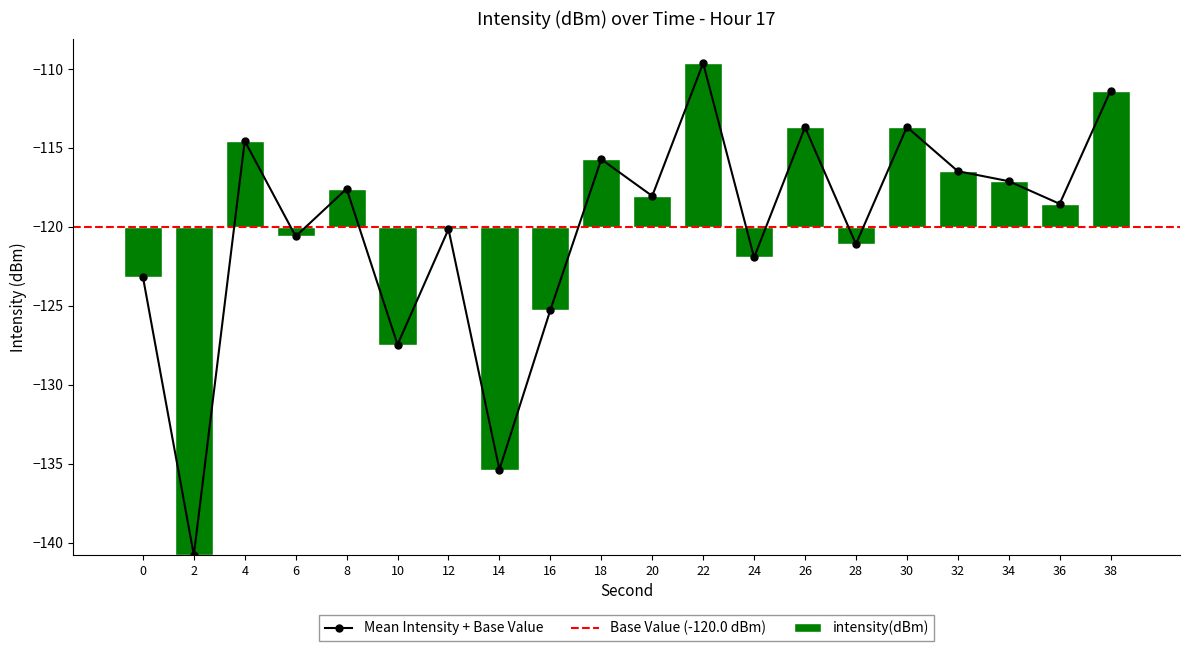

How many bars are there in total?

20